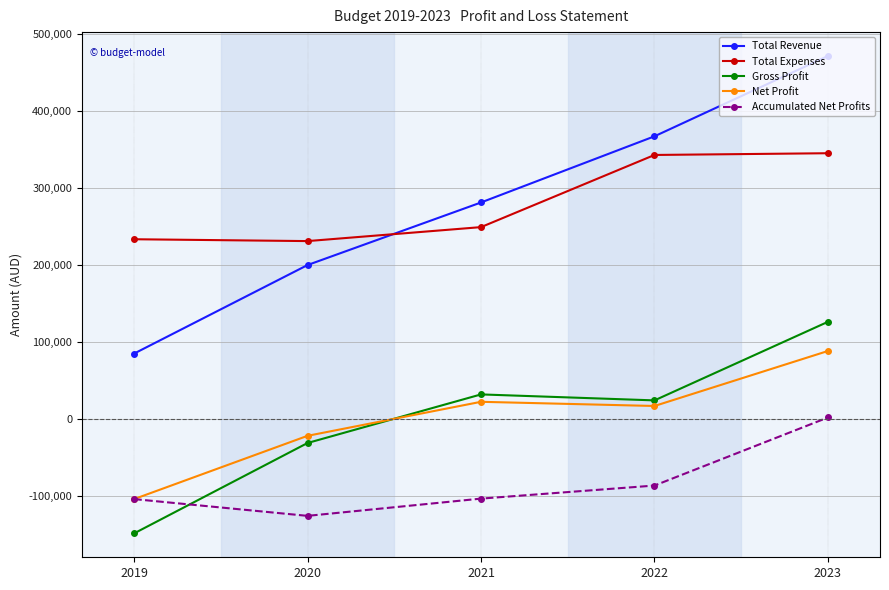

True or false: Accumulated Net Profits has more than 2 points higher than both neighbors.

False